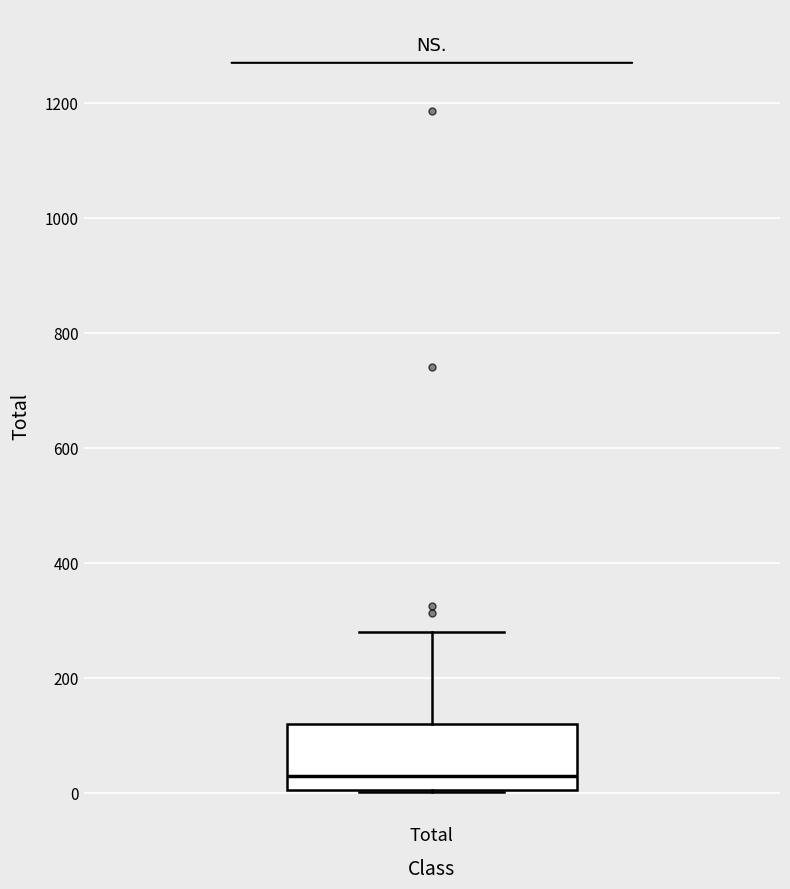

Where is the upper edge of the box for Total on the y-axis? The values are not printed on the chart, so give them approximately, as read against the axis.

120